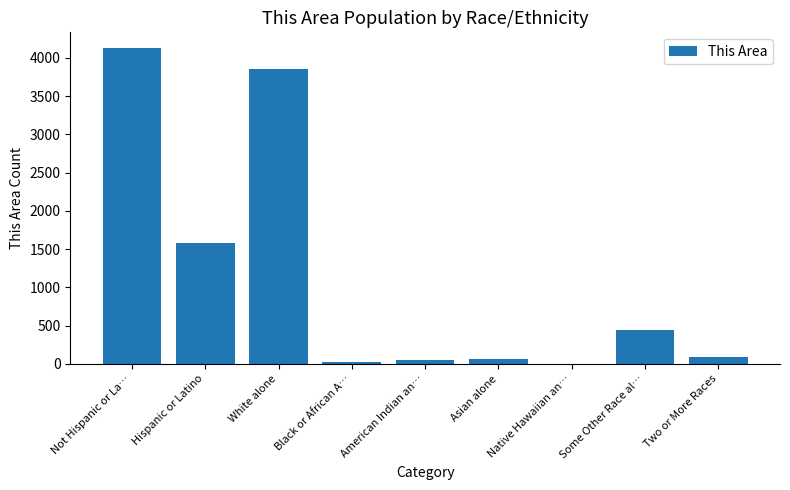

Between Black or African A… and Hispanic or Latino, which is larger?

Hispanic or Latino